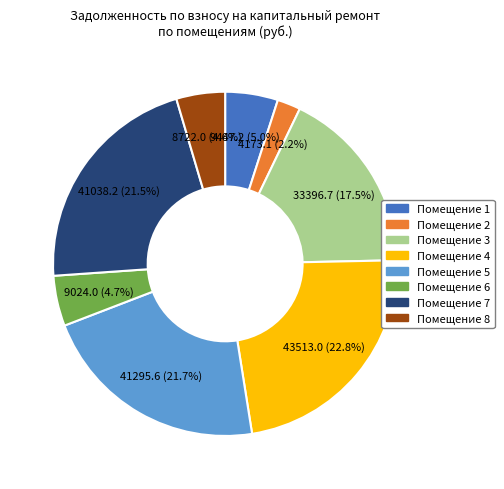

Does any single category account for the majority?

No